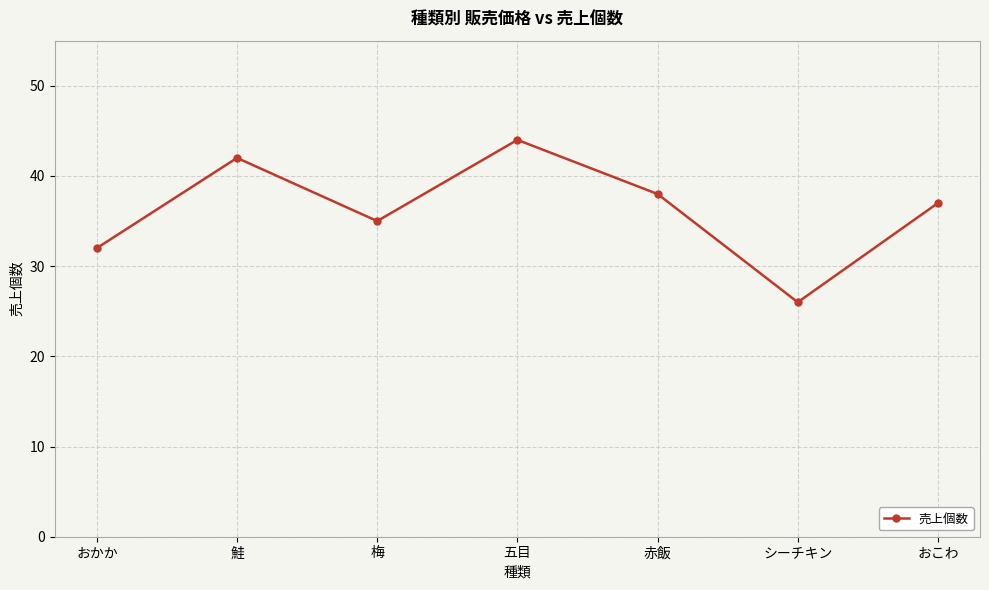

Rank the categories by value from highest to lowest.

五目, 鮭, 赤飯, おこわ, 梅, おかか, シーチキン